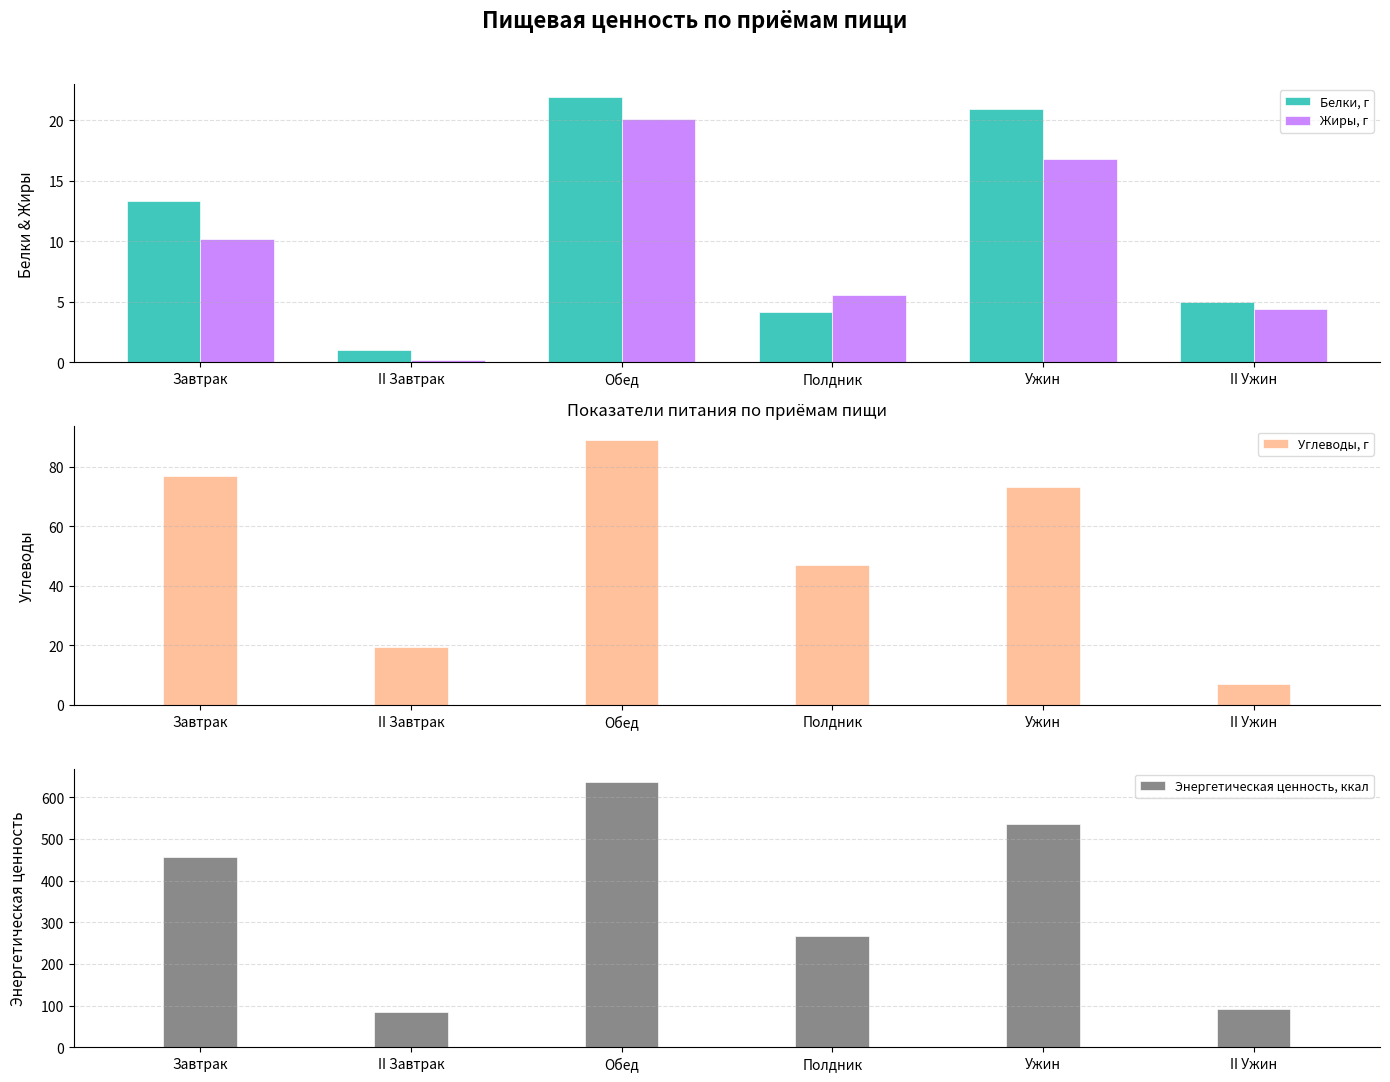

At which label is Белки, г closest to 11?

Завтрак